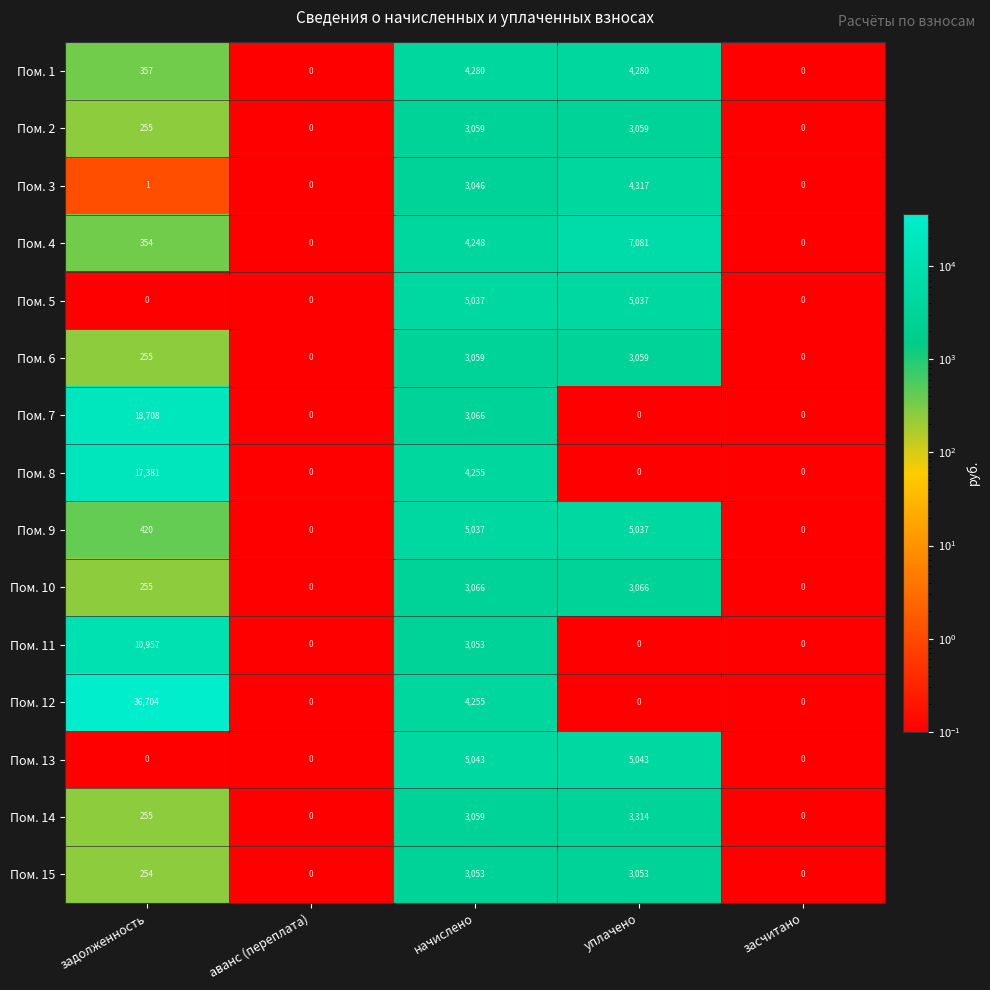

At which label is Пом. 1 closest to 2140?

задолженность